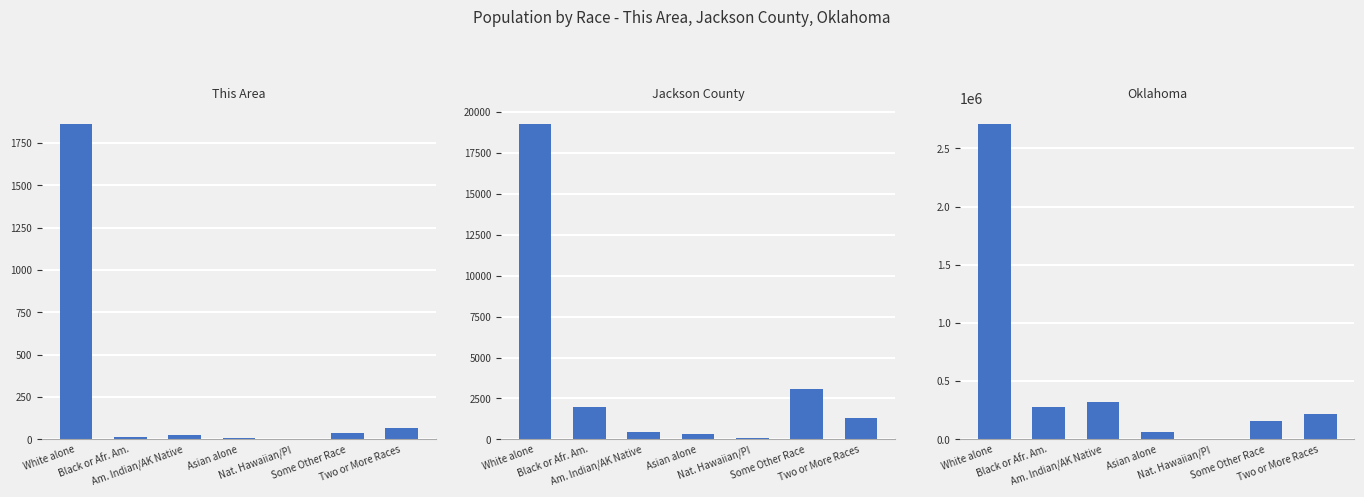

Is it true that Jackson County equals 613 at Two or More Races?

False